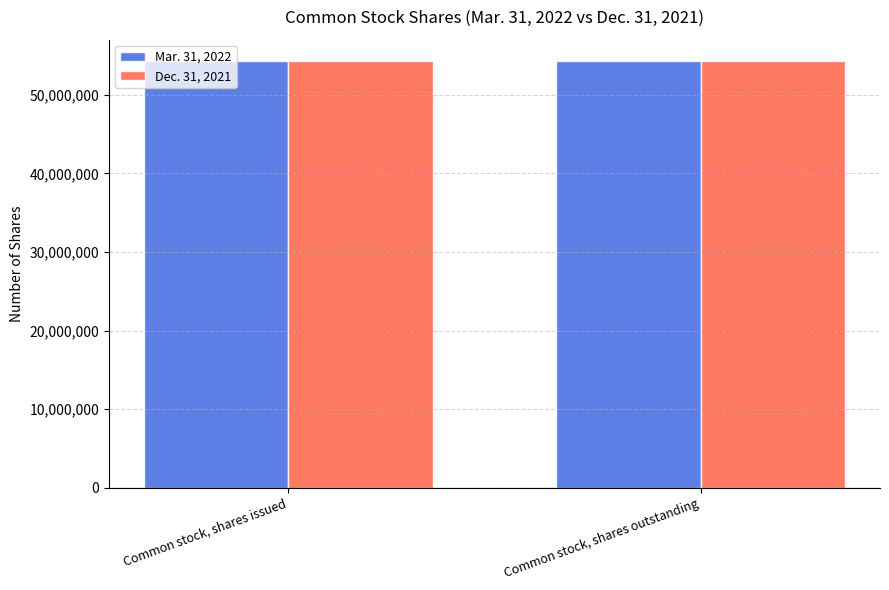

What is the total value across all series at Common stock, shares issued?

108552687